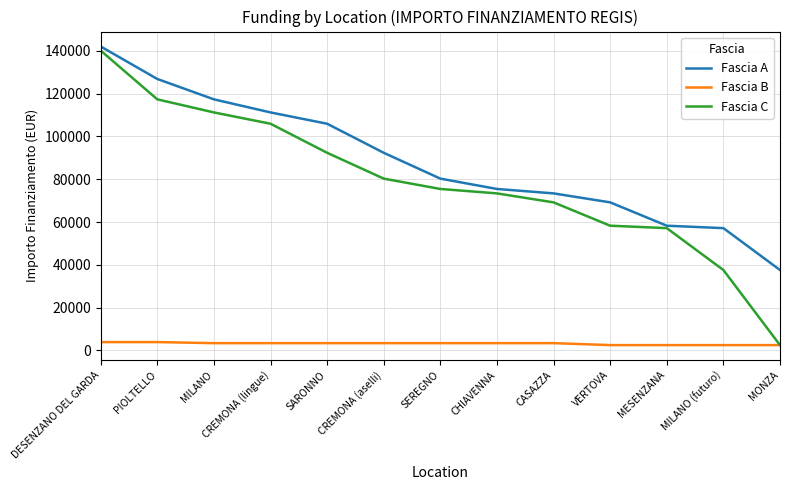

What is the approximate value of Fascia A at SEREGNO?

80270.1